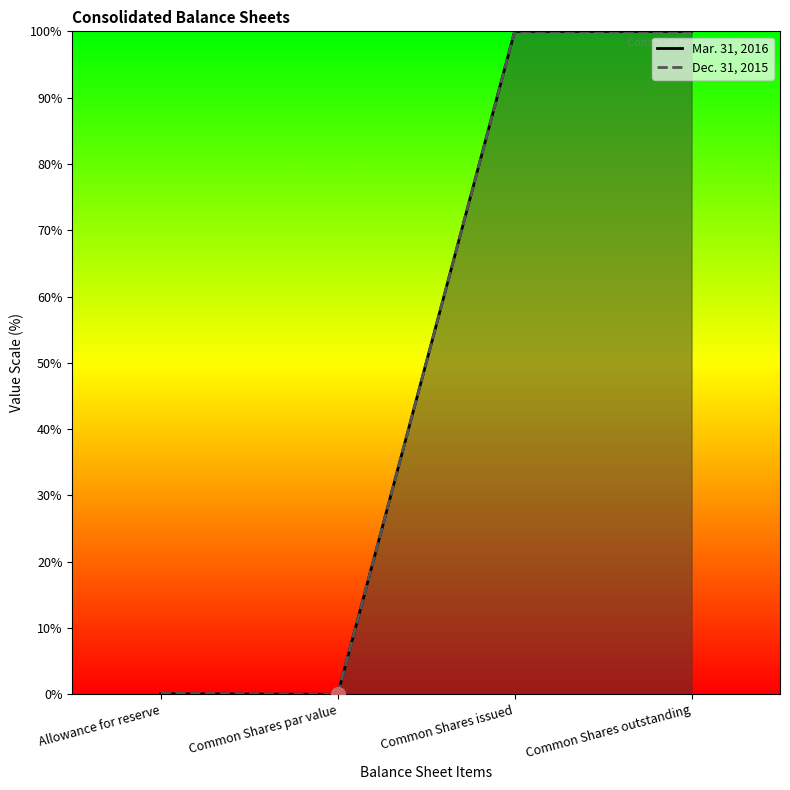

True or false: Dec. 31, 2015 and Mar. 31, 2016 intersect in this chart.

False